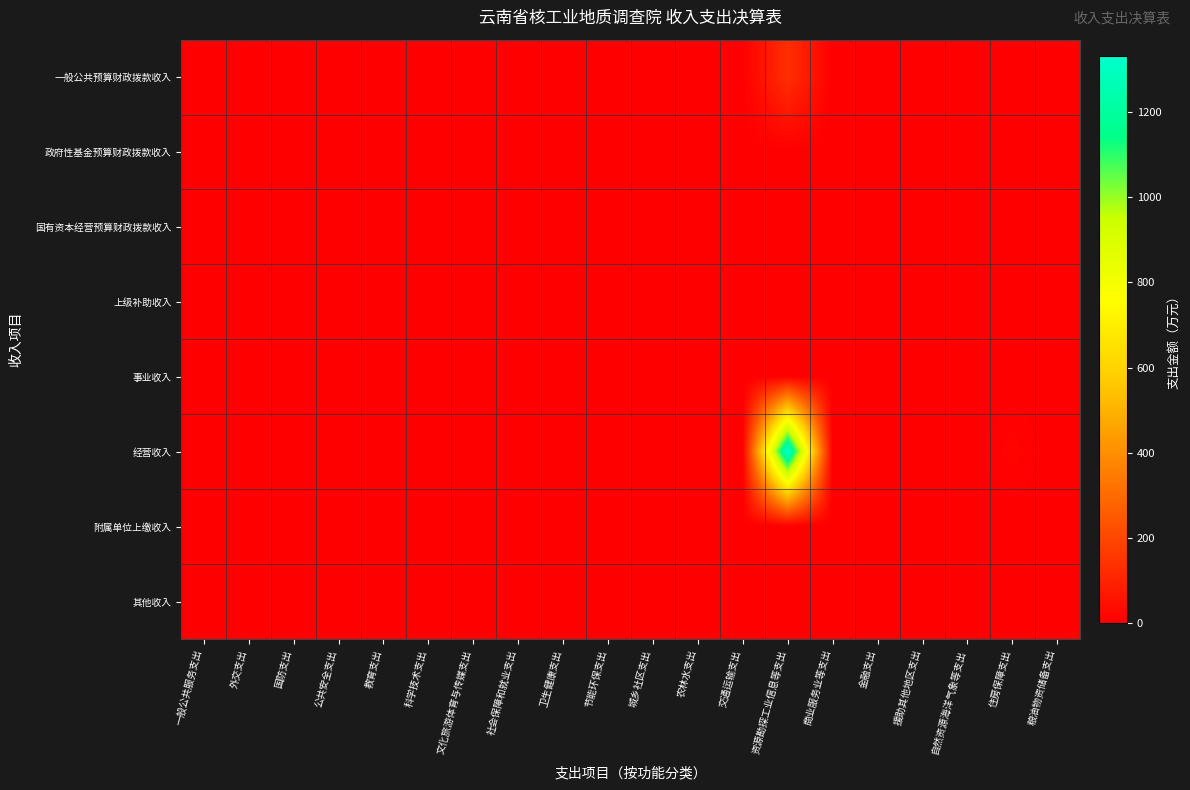

Reading left to right, list all the values displayed in this chart.

一般公共预算财政拨款收入: 一般公共服务支出=0.0	外交支出=0.0	国防支出=0.0	公共安全支出=0.0	教育支出=0.0	科学技术支出=0.0	文化旅游体育与传媒支出=0.0	社会保障和就业支出=0.4	卫生健康支出=0.0	节能环保支出=0.0	城乡社区支出=0.0	农林水支出=0.0	交通运输支出=0.0	资源勘探工业信息等支出=133.7	商业服务业等支出=0.0	金融支出=0.0	援助其他地区支出=0.0	自然资源海洋气象等支出=0.0	住房保障支出=1.4	粮油物资储备支出=0.0
政府性基金预算财政拨款收入: 一般公共服务支出=0.0	外交支出=0.0	国防支出=0.0	公共安全支出=0.0	教育支出=0.0	科学技术支出=0.0	文化旅游体育与传媒支出=0.0	社会保障和就业支出=0.0	卫生健康支出=0.0	节能环保支出=0.0	城乡社区支出=0.0	农林水支出=0.0	交通运输支出=0.0	资源勘探工业信息等支出=0.0	商业服务业等支出=0.0	金融支出=0.0	援助其他地区支出=0.0	自然资源海洋气象等支出=0.0	住房保障支出=0.0	粮油物资储备支出=0.0
国有资本经营预算财政拨款收入: 一般公共服务支出=0.0	外交支出=0.0	国防支出=0.0	公共安全支出=0.0	教育支出=0.0	科学技术支出=0.0	文化旅游体育与传媒支出=0.0	社会保障和就业支出=0.0	卫生健康支出=0.0	节能环保支出=0.0	城乡社区支出=0.0	农林水支出=0.0	交通运输支出=0.0	资源勘探工业信息等支出=0.0	商业服务业等支出=0.0	金融支出=0.0	援助其他地区支出=0.0	自然资源海洋气象等支出=0.0	住房保障支出=0.0	粮油物资储备支出=0.0
上级补助收入: 一般公共服务支出=0.0	外交支出=0.0	国防支出=0.0	公共安全支出=0.0	教育支出=0.0	科学技术支出=0.0	文化旅游体育与传媒支出=0.0	社会保障和就业支出=0.0	卫生健康支出=0.0	节能环保支出=0.0	城乡社区支出=0.0	农林水支出=0.0	交通运输支出=0.0	资源勘探工业信息等支出=0.0	商业服务业等支出=0.0	金融支出=0.0	援助其他地区支出=0.0	自然资源海洋气象等支出=0.0	住房保障支出=0.0	粮油物资储备支出=0.0
事业收入: 一般公共服务支出=0.0	外交支出=0.0	国防支出=0.0	公共安全支出=0.0	教育支出=0.0	科学技术支出=0.0	文化旅游体育与传媒支出=0.0	社会保障和就业支出=0.0	卫生健康支出=0.0	节能环保支出=0.0	城乡社区支出=0.0	农林水支出=0.0	交通运输支出=0.0	资源勘探工业信息等支出=0.0	商业服务业等支出=0.0	金融支出=0.0	援助其他地区支出=0.0	自然资源海洋气象等支出=0.0	住房保障支出=0.0	粮油物资储备支出=0.0
经营收入: 一般公共服务支出=0.0	外交支出=0.0	国防支出=0.0	公共安全支出=0.0	教育支出=0.0	科学技术支出=0.0	文化旅游体育与传媒支出=0.0	社会保障和就业支出=3.9	卫生健康支出=0.0	节能环保支出=0.0	城乡社区支出=0.0	农林水支出=0.0	交通运输支出=0.0	资源勘探工业信息等支出=1332.8	商业服务业等支出=0.0	金融支出=0.0	援助其他地区支出=0.0	自然资源海洋气象等支出=0.0	住房保障支出=13.8	粮油物资储备支出=0.0
附属单位上缴收入: 一般公共服务支出=0.0	外交支出=0.0	国防支出=0.0	公共安全支出=0.0	教育支出=0.0	科学技术支出=0.0	文化旅游体育与传媒支出=0.0	社会保障和就业支出=0.0	卫生健康支出=0.0	节能环保支出=0.0	城乡社区支出=0.0	农林水支出=0.0	交通运输支出=0.0	资源勘探工业信息等支出=0.0	商业服务业等支出=0.0	金融支出=0.0	援助其他地区支出=0.0	自然资源海洋气象等支出=0.0	住房保障支出=0.0	粮油物资储备支出=0.0
其他收入: 一般公共服务支出=0.0	外交支出=0.0	国防支出=0.0	公共安全支出=0.0	教育支出=0.0	科学技术支出=0.0	文化旅游体育与传媒支出=0.0	社会保障和就业支出=0.0	卫生健康支出=0.0	节能环保支出=0.0	城乡社区支出=0.0	农林水支出=0.0	交通运输支出=0.0	资源勘探工业信息等支出=0.0	商业服务业等支出=0.0	金融支出=0.0	援助其他地区支出=0.0	自然资源海洋气象等支出=0.0	住房保障支出=0.0	粮油物资储备支出=0.0